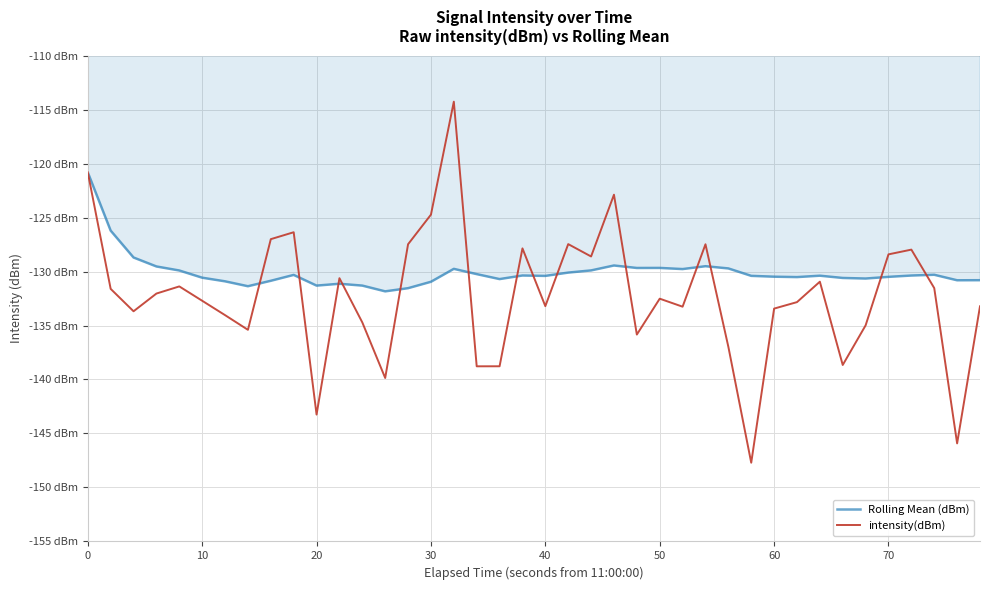

In intensity(dBm), how many points are lower than both neighbors (excluding endpoints)?

12